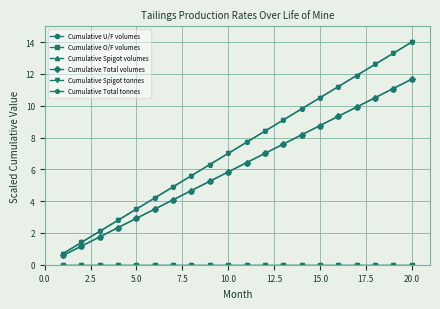

Does the chart have visible grid lines?

Yes